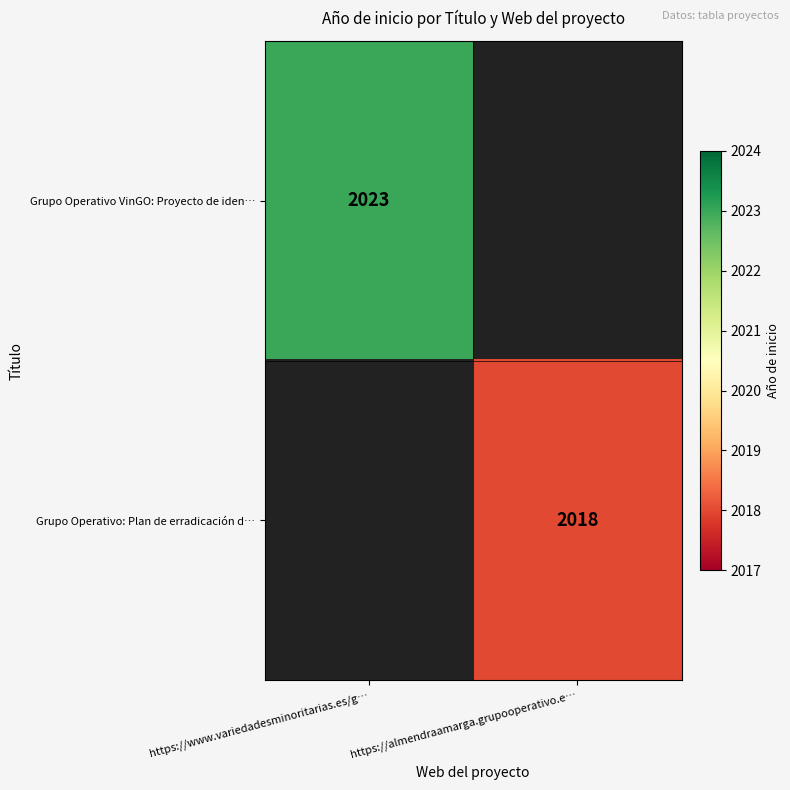

The value of Grupo Operativo VinGO: Proyecto de iden… at https://www.variedadesminoritarias.es/g… is 1268. True or false?

False